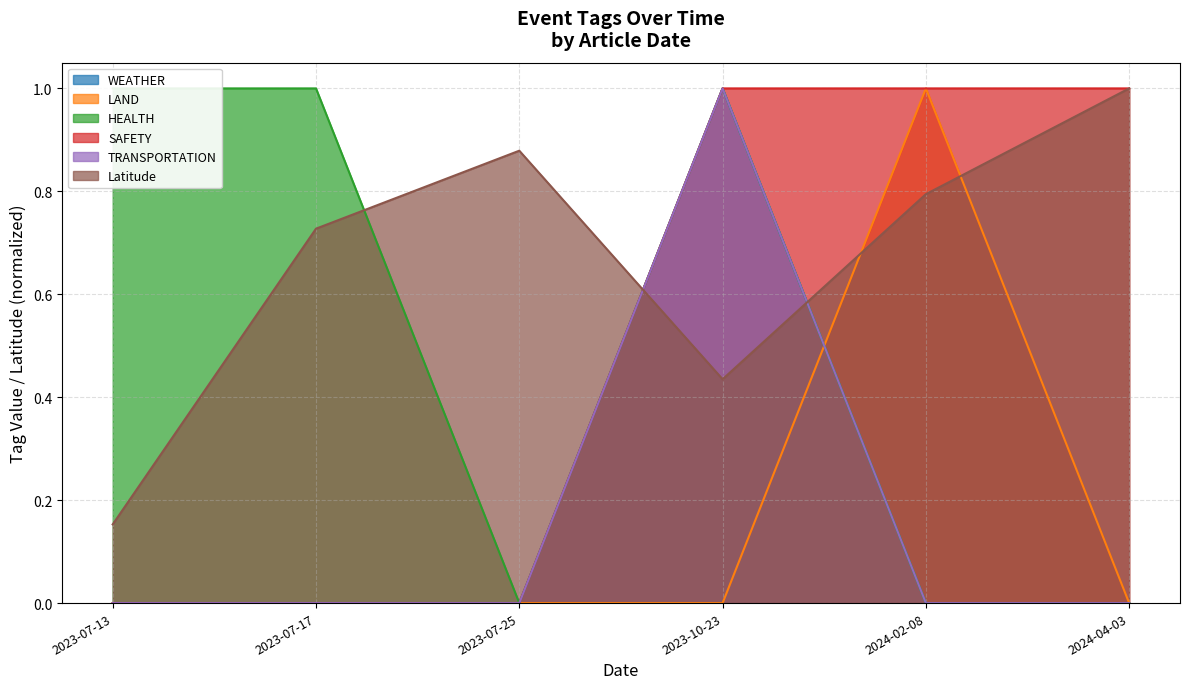

Which series has the largest range (max minus min)?

WEATHER